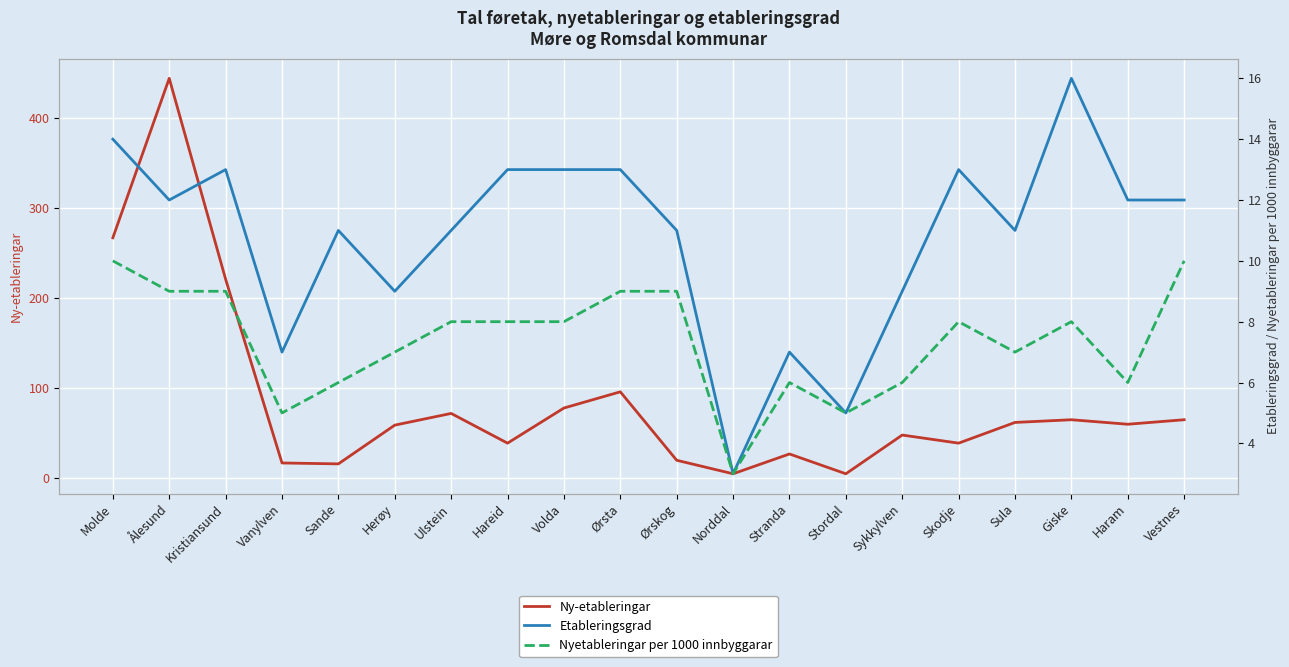

At which category does the chart reach its minimum across all series?

Norddal